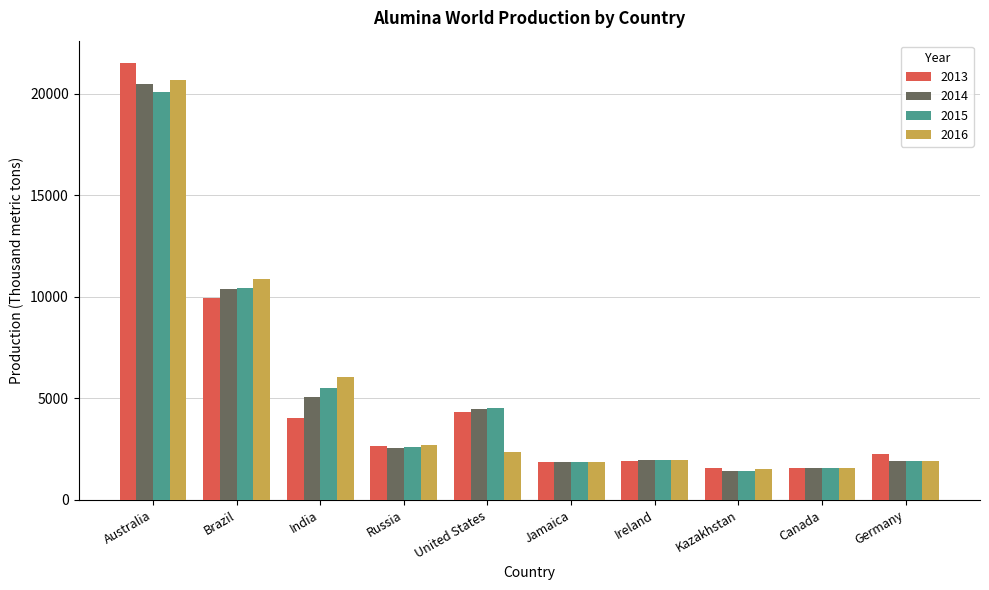

What is the spread (max minus min) of values at Canada?

12